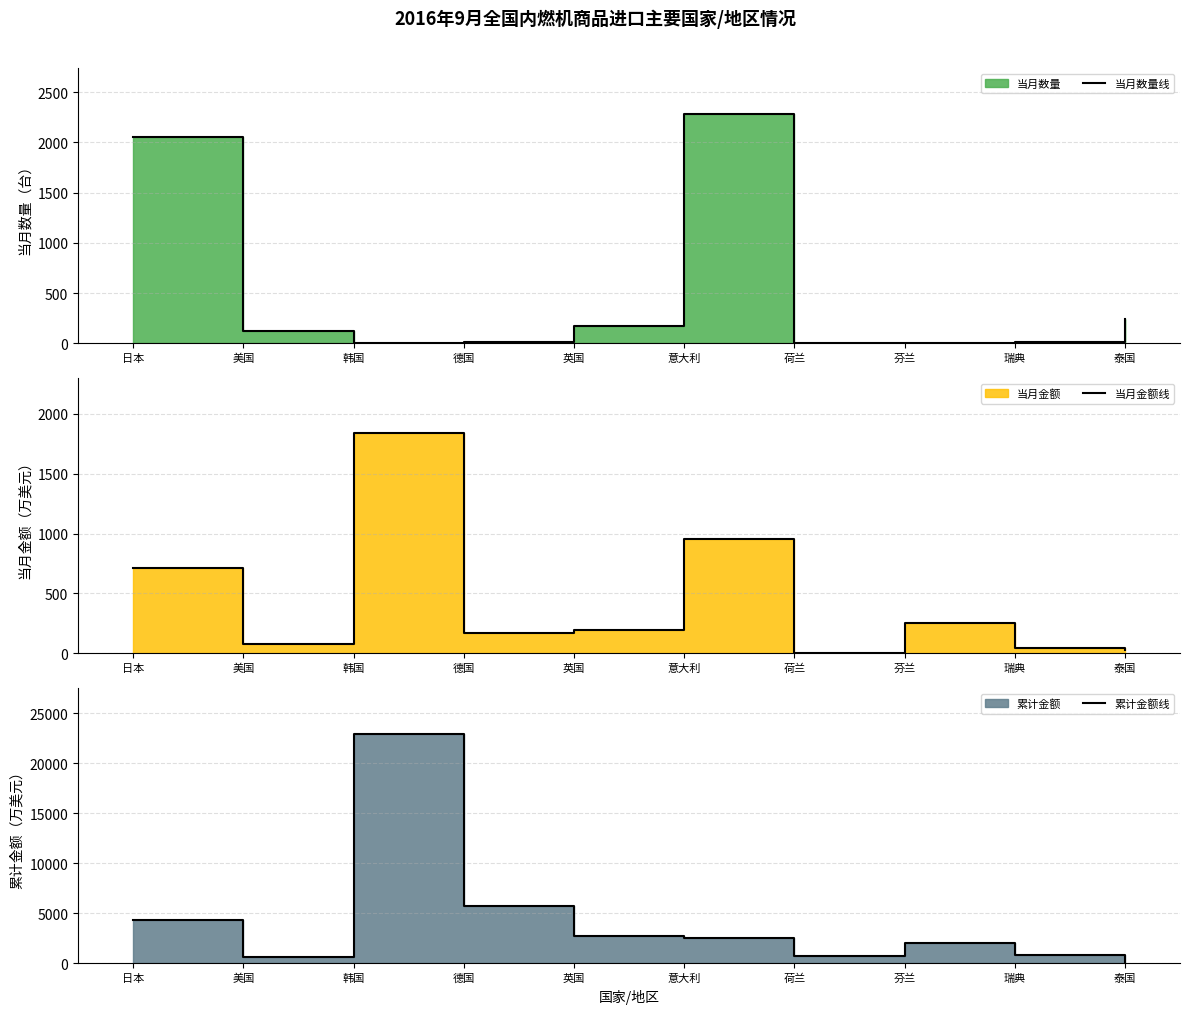

What is the minimum value shown in the chart?

1.0